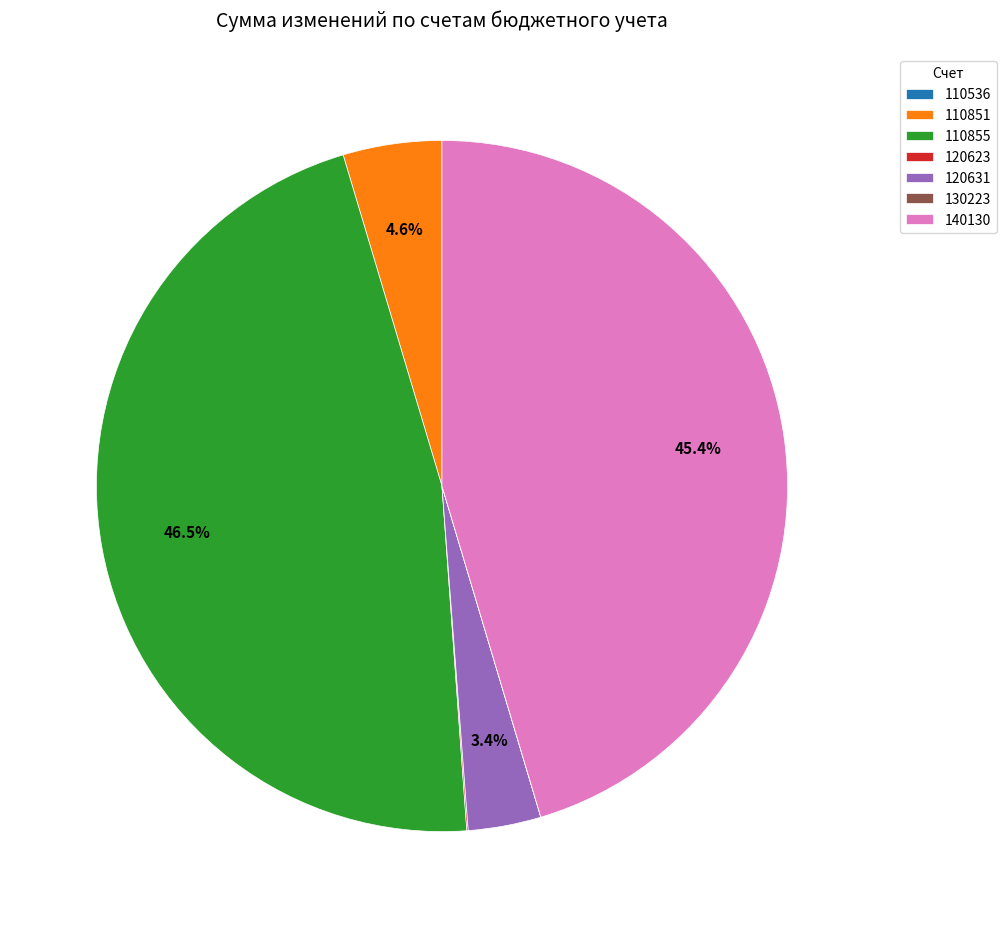

Is there any slice that represents more than half of the pie?

No